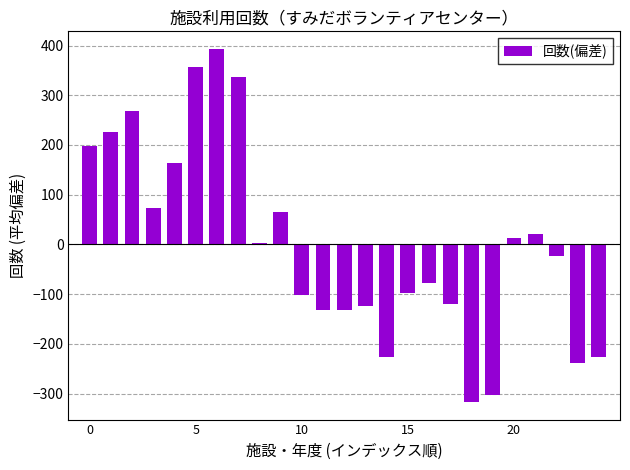

Does the chart contain any negative values?

Yes